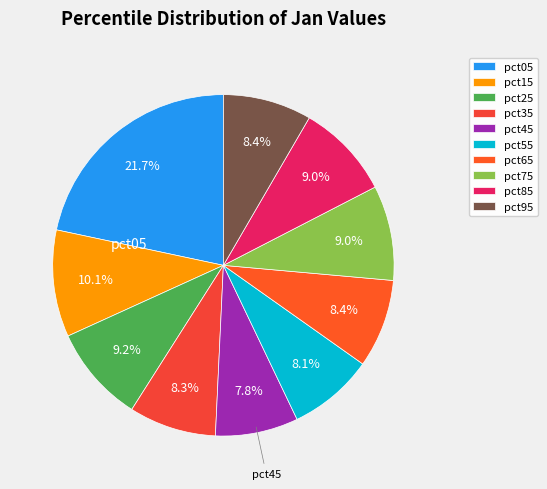

What percentage do pct15 and pct85 together represent?

19.2%